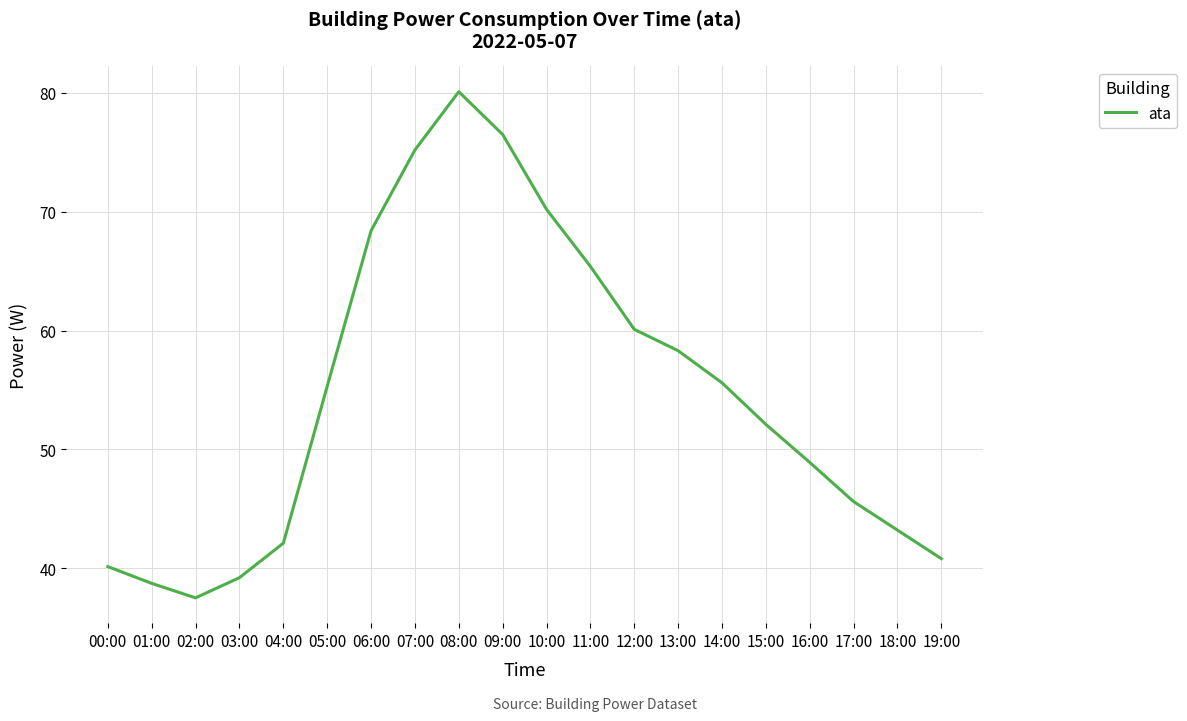

What is the approximate value at 14:00?

55.6